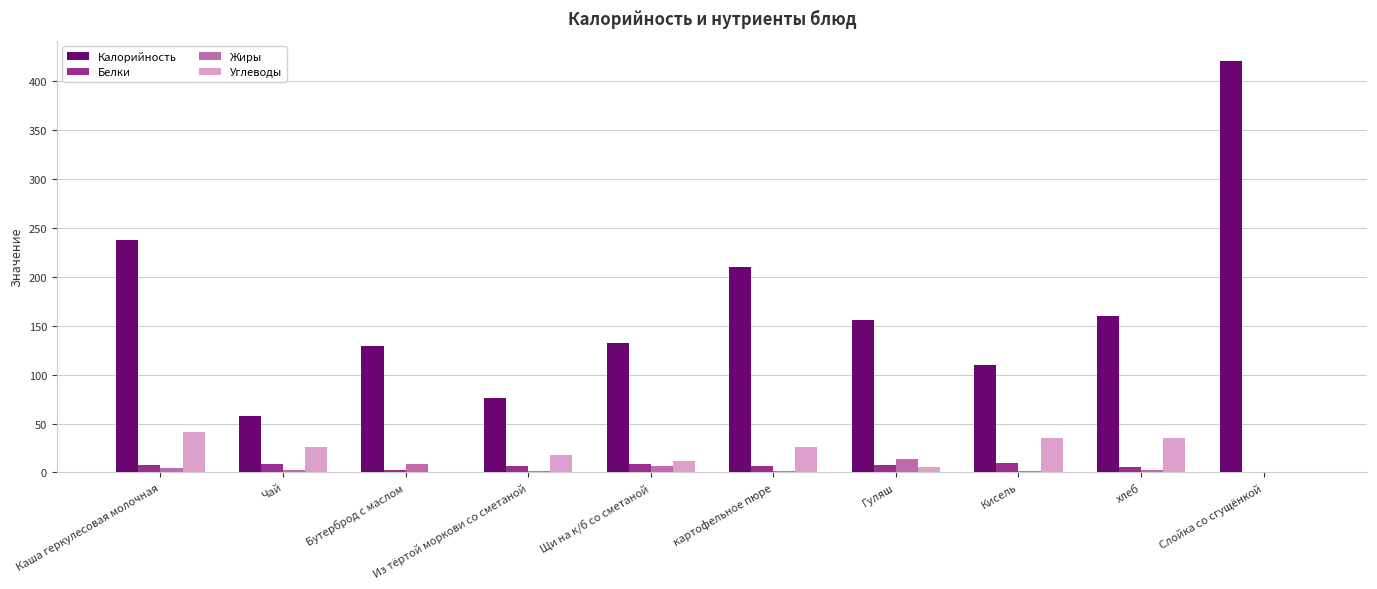

Which series changed the most between Каша геркулесовая молочная and Бутерброд с маслом?

Калорийность